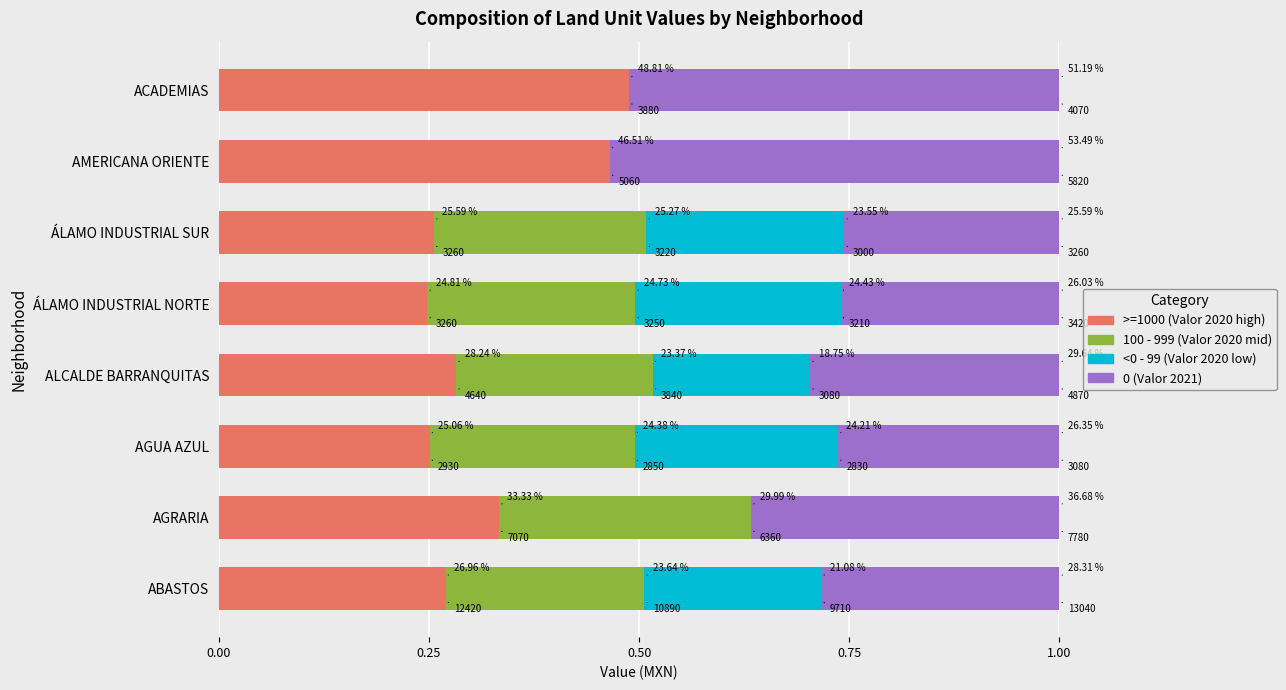

What are all the series names shown in the legend?

>=1000 (Valor 2020 high), 100 - 999 (Valor 2020 mid), <0 - 99 (Valor 2020 low), 0 (Valor 2021)